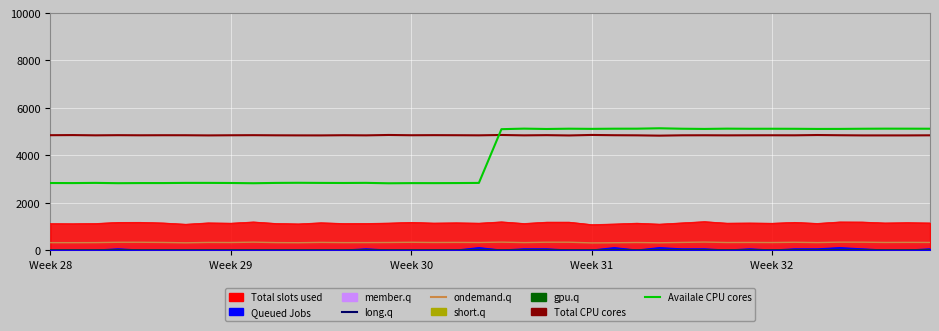

What is the greatest value displayed?

5138.0